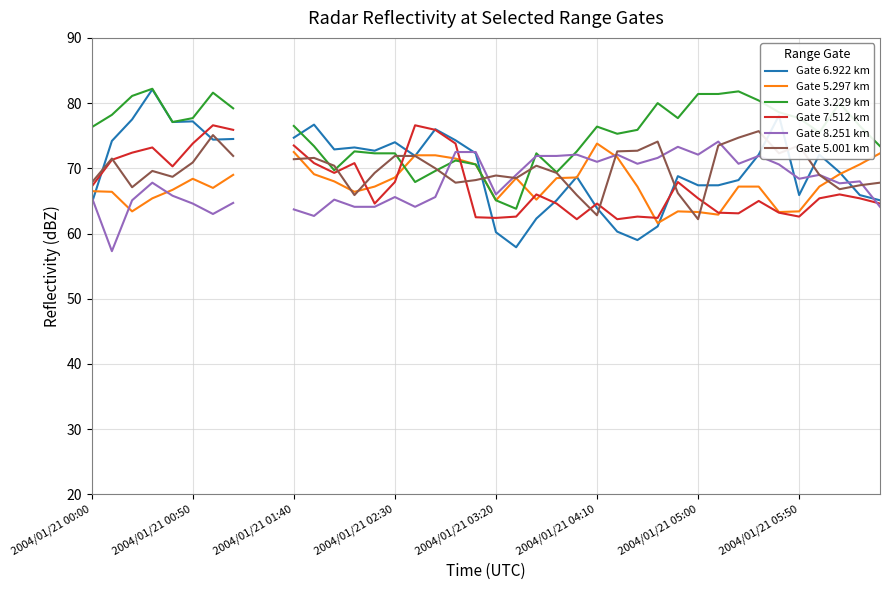

What is the sum of the Gate 7.512 km values at 28 and 2004/01/21 03:20?

132.7